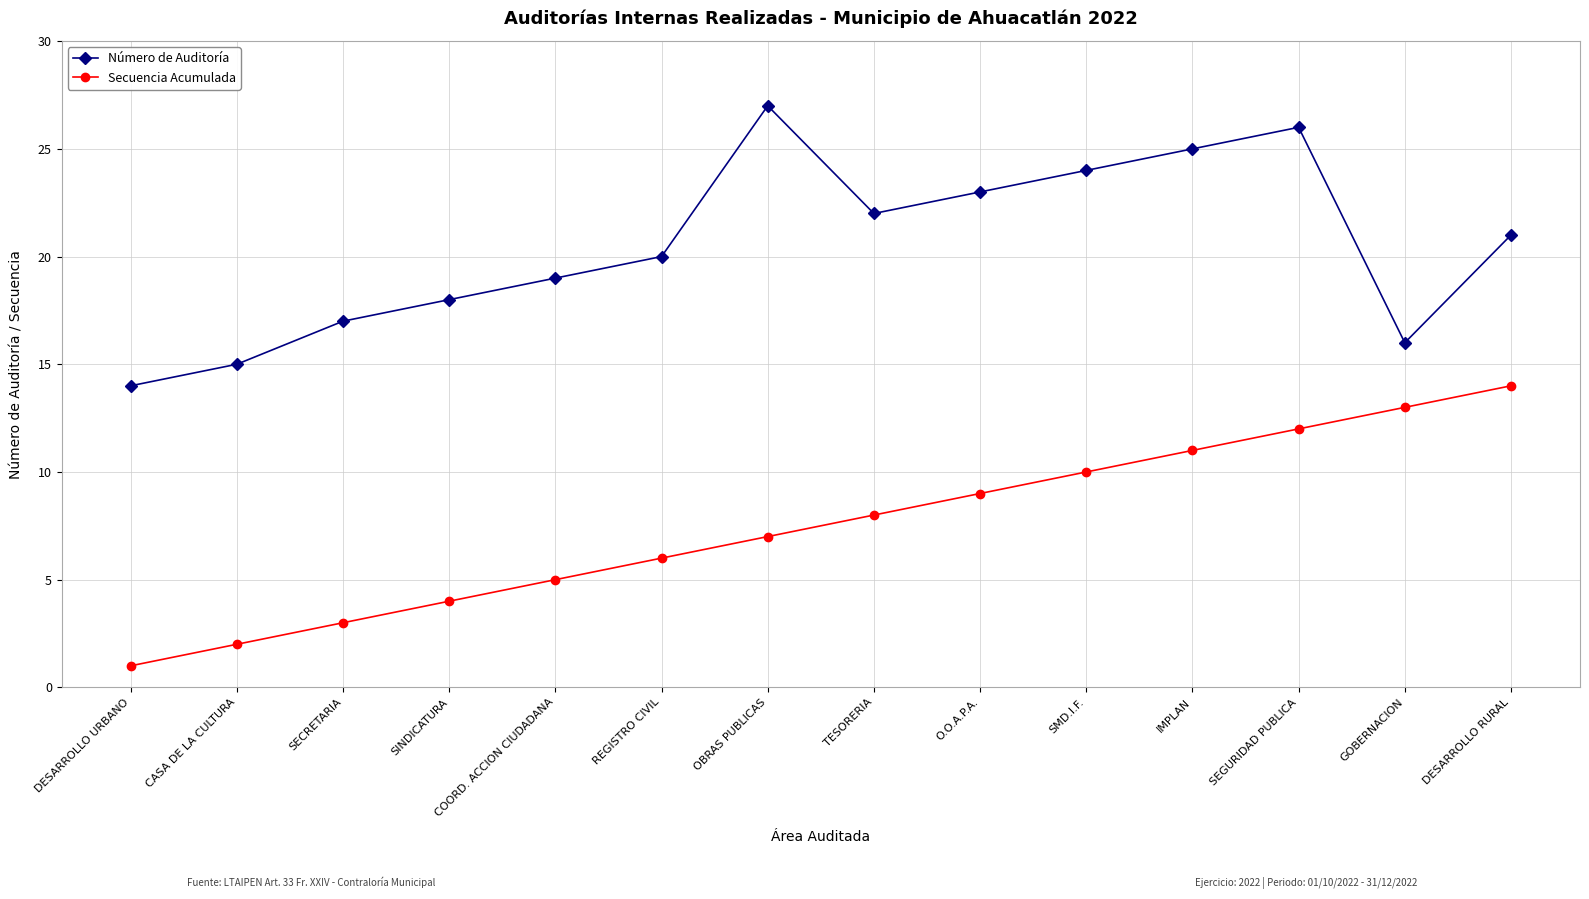

What is the label of the 13th point from the left?

GOBERNACION